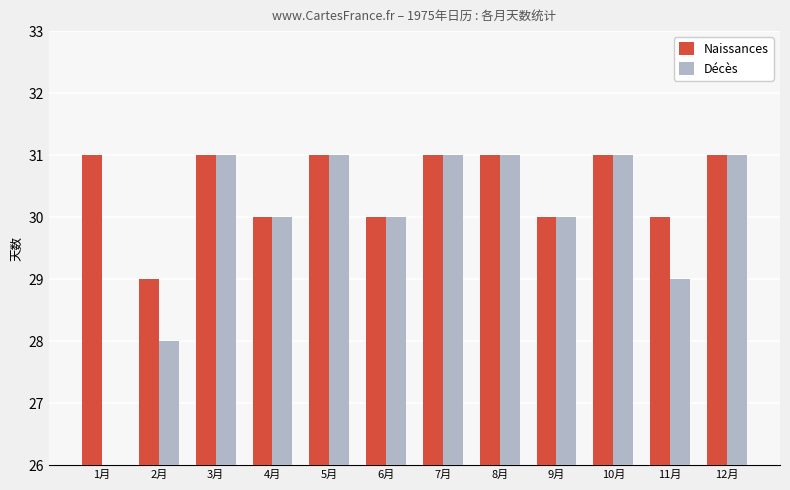

What is the total value across all series at 12月?

62